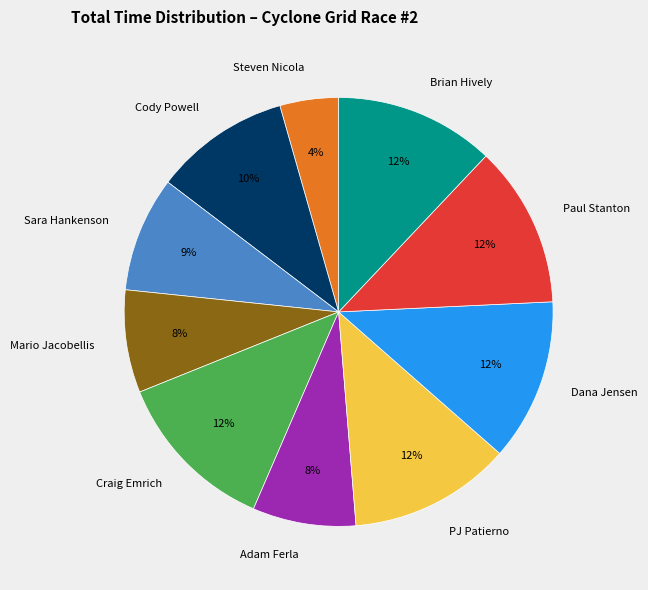

Is the sum of Craig Emrich and Mario Jacobellis greater than half?

No